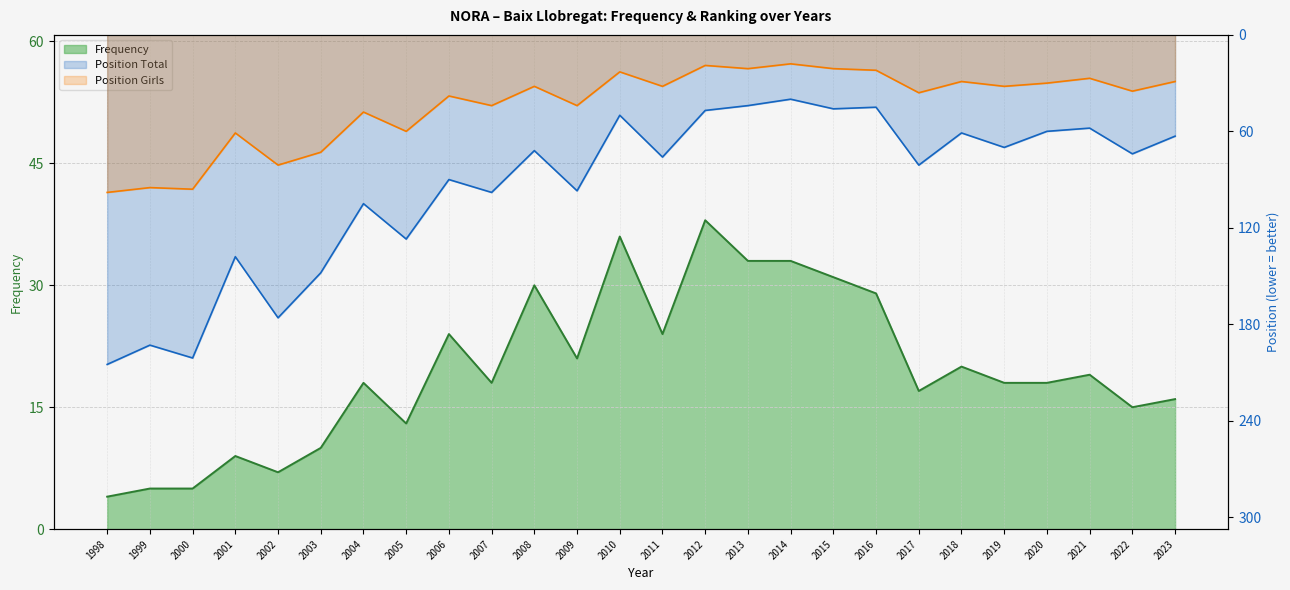

Which label corresponds to the smallest value in the chart?

1998